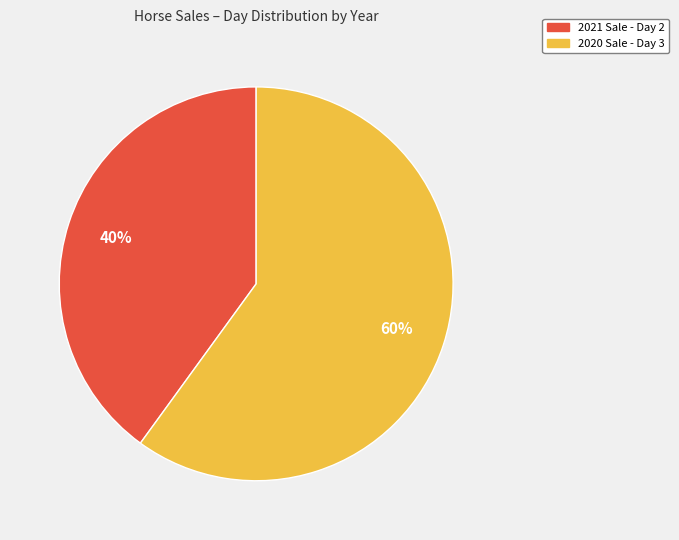

How many slices are in this pie chart?

2